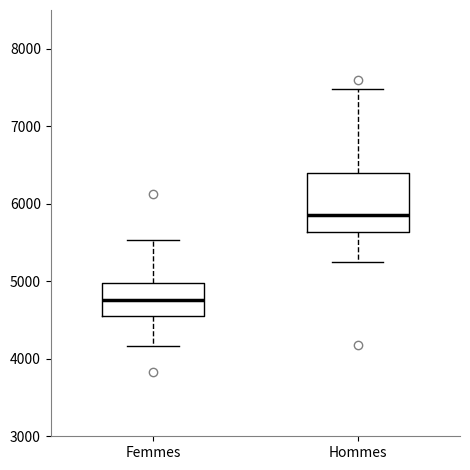

Reading left to right, transcribe this box plot: for each box, give where its median line is, the range the box spans, and where its two whiskers end, as read against the y-axis. The values are not printed on the chart, so give them approximately, as read against the axis.

Femmes: median 4800, box 4600 to 5000, whiskers 4200 to 5500
Hommes: median 5900, box 5600 to 6400, whiskers 5200 to 7500